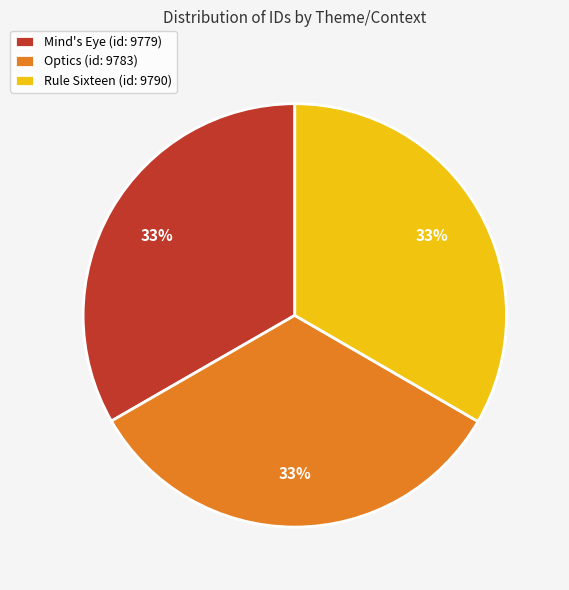

Is it true that Rule Sixteen (id: 9790) is 24% of the pie?

False